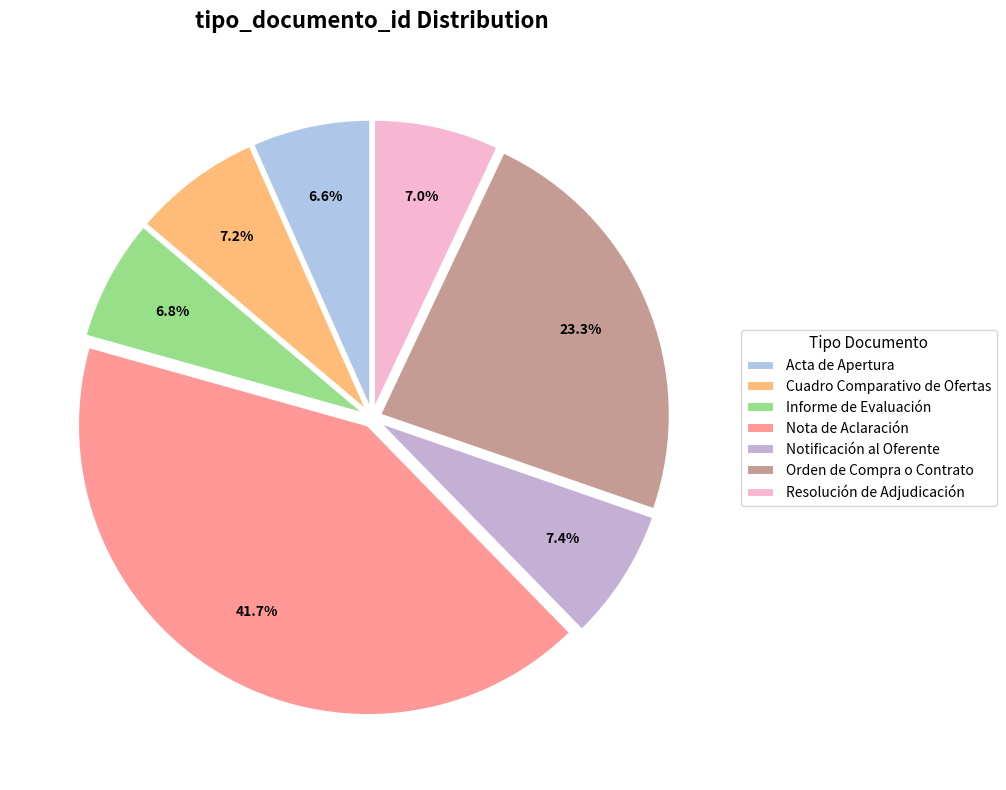

What percentage do Notificación al Oferente and Informe de Evaluación together represent?

14.2%